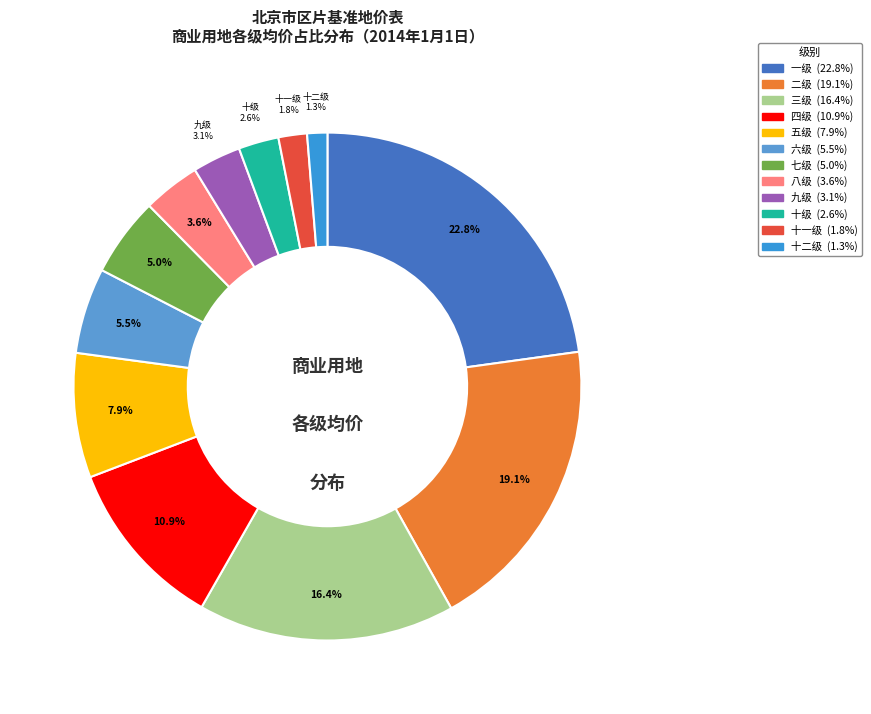

Does 八级 account for over 50% of the chart?

No